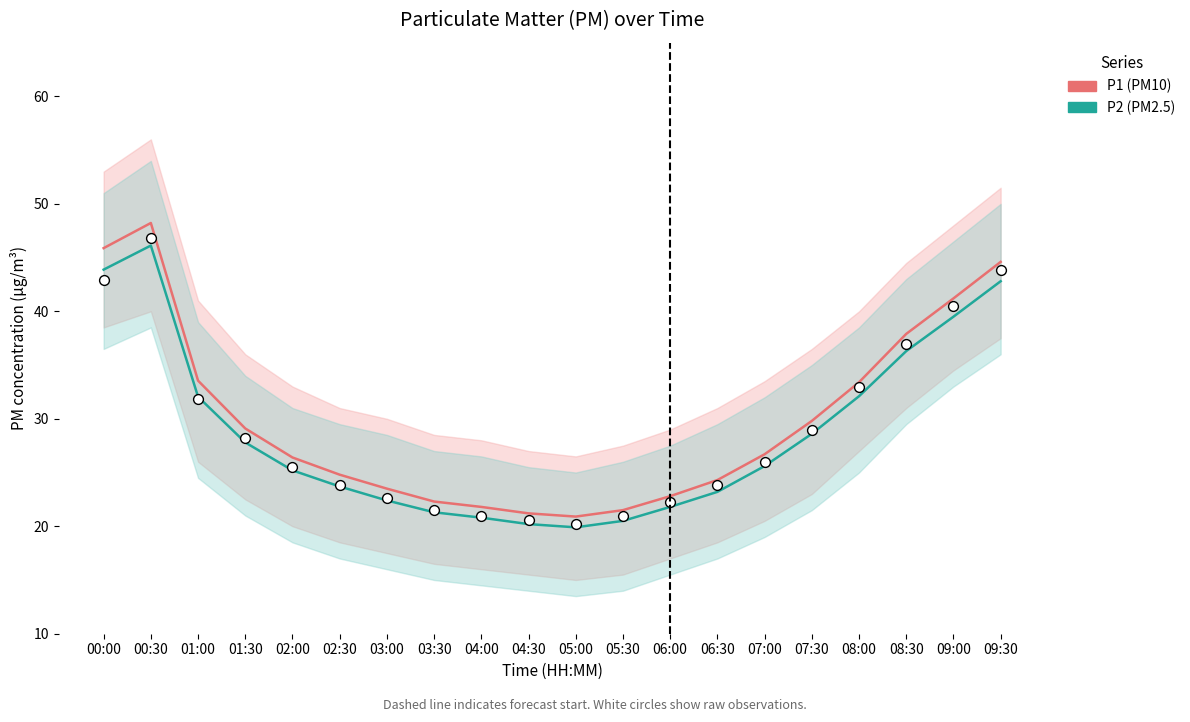

Is the value of P2 (PM2.5) at 05:00 greater than the value of P1 (PM10) at 04:00?

No